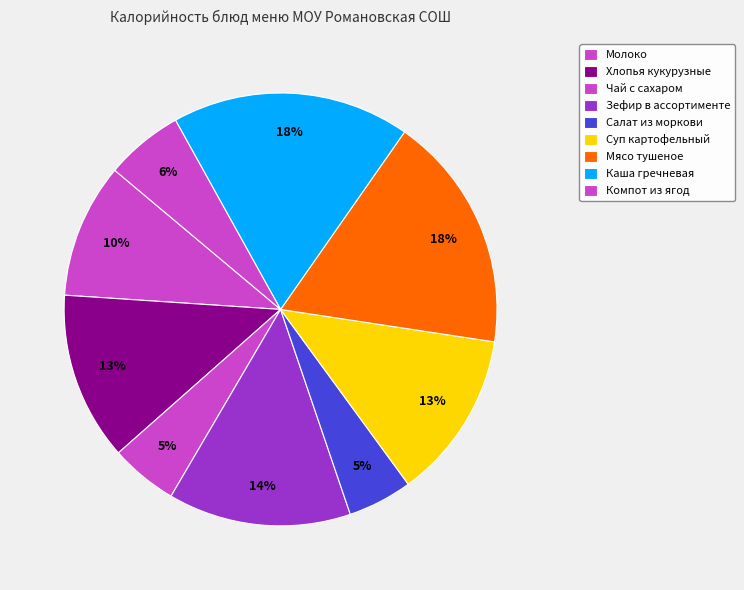

How many slices are in this pie chart?

9